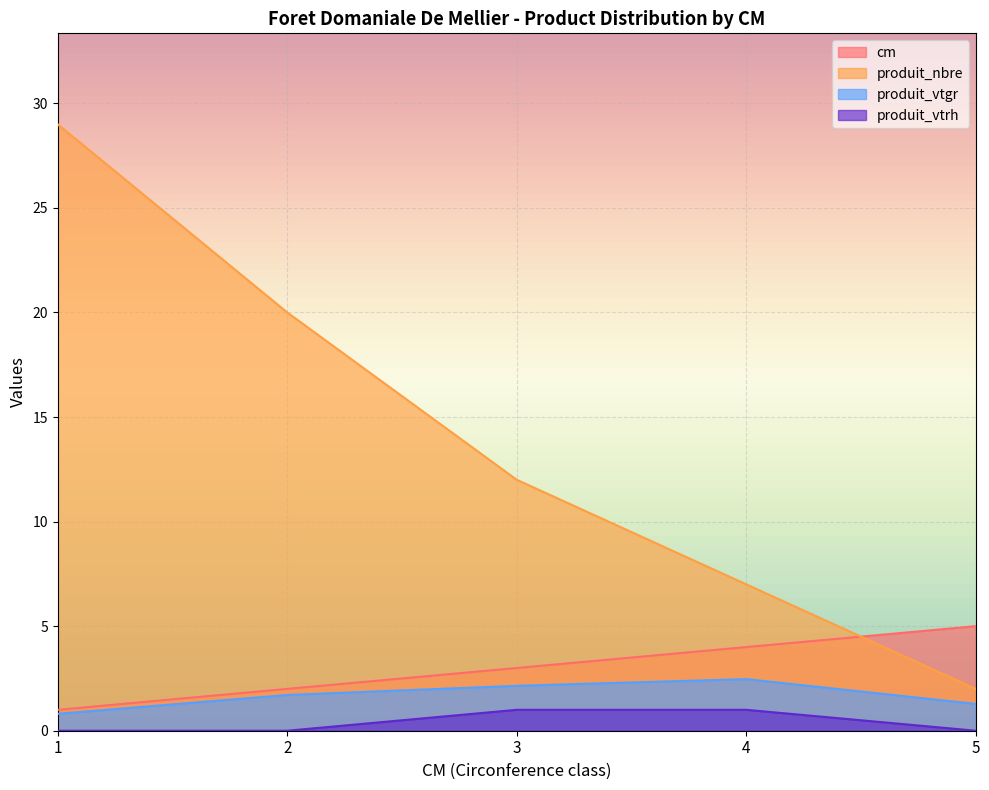

Count the produit_vtrh values in the range 0 to 1.

5